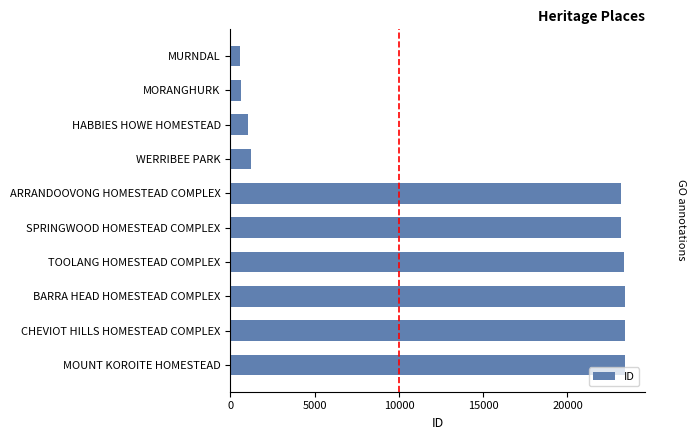

What is the smallest value displayed?

565